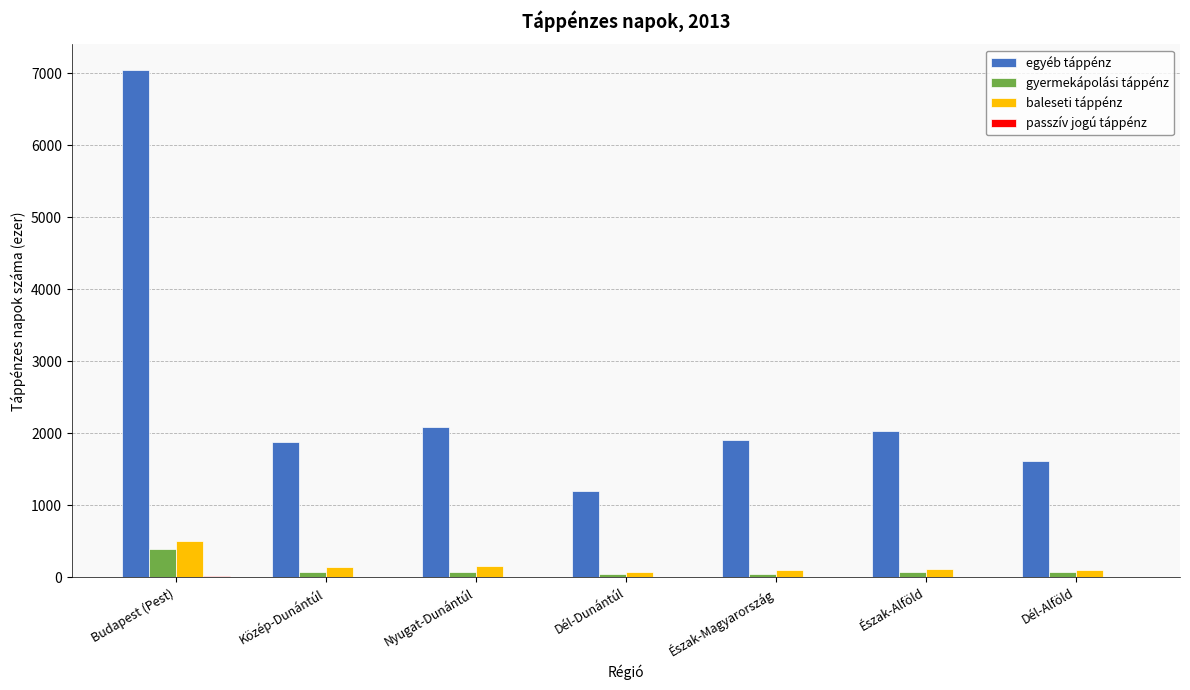

The value of gyermekápolási táppénz at Észak-Magyarország is 51.1. True or false?

True